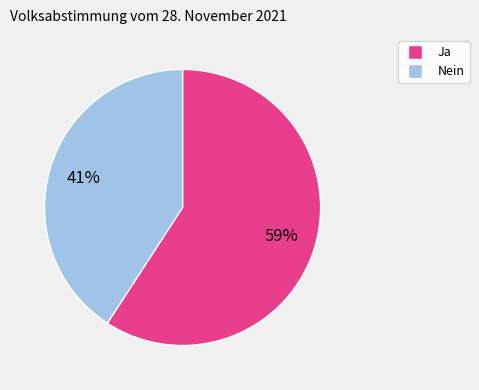

To the nearest percent, what is the combined percentage of Ja and Nein?

100%